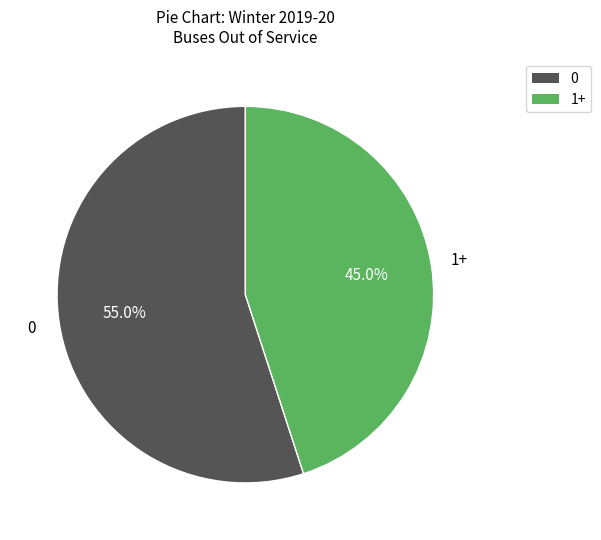

Does any single category account for the majority?

Yes